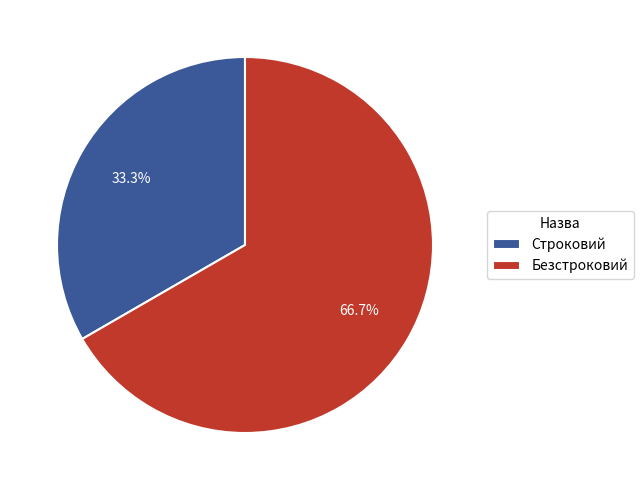

How many segments does this pie chart have?

2